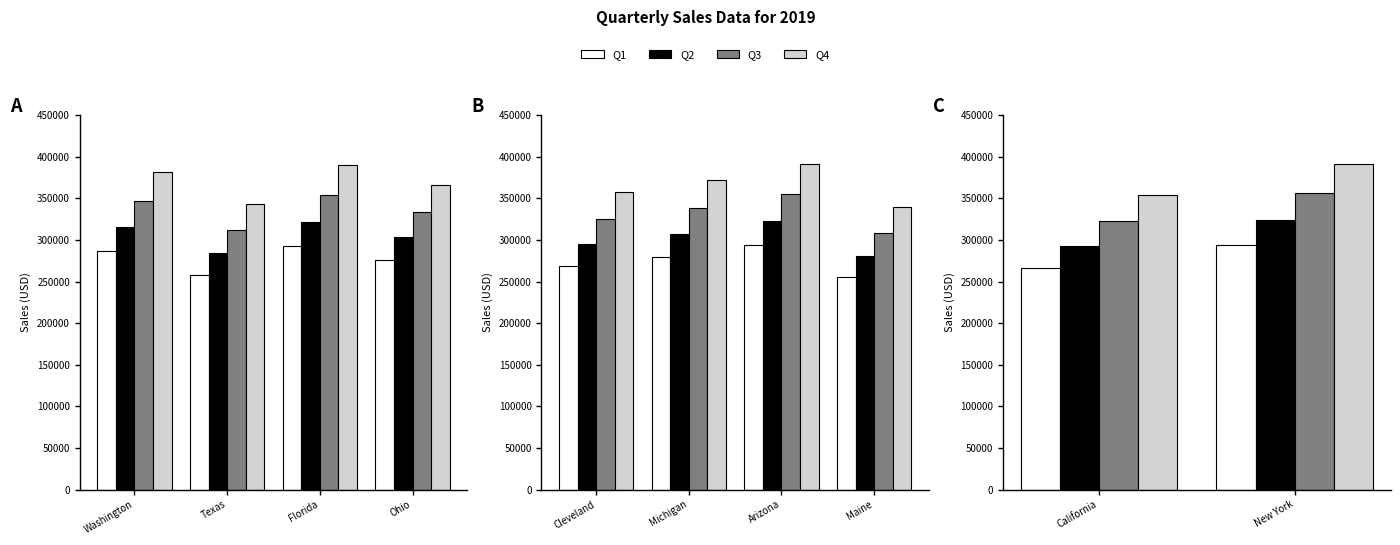

What is the label of the 1st bar from the left?

California